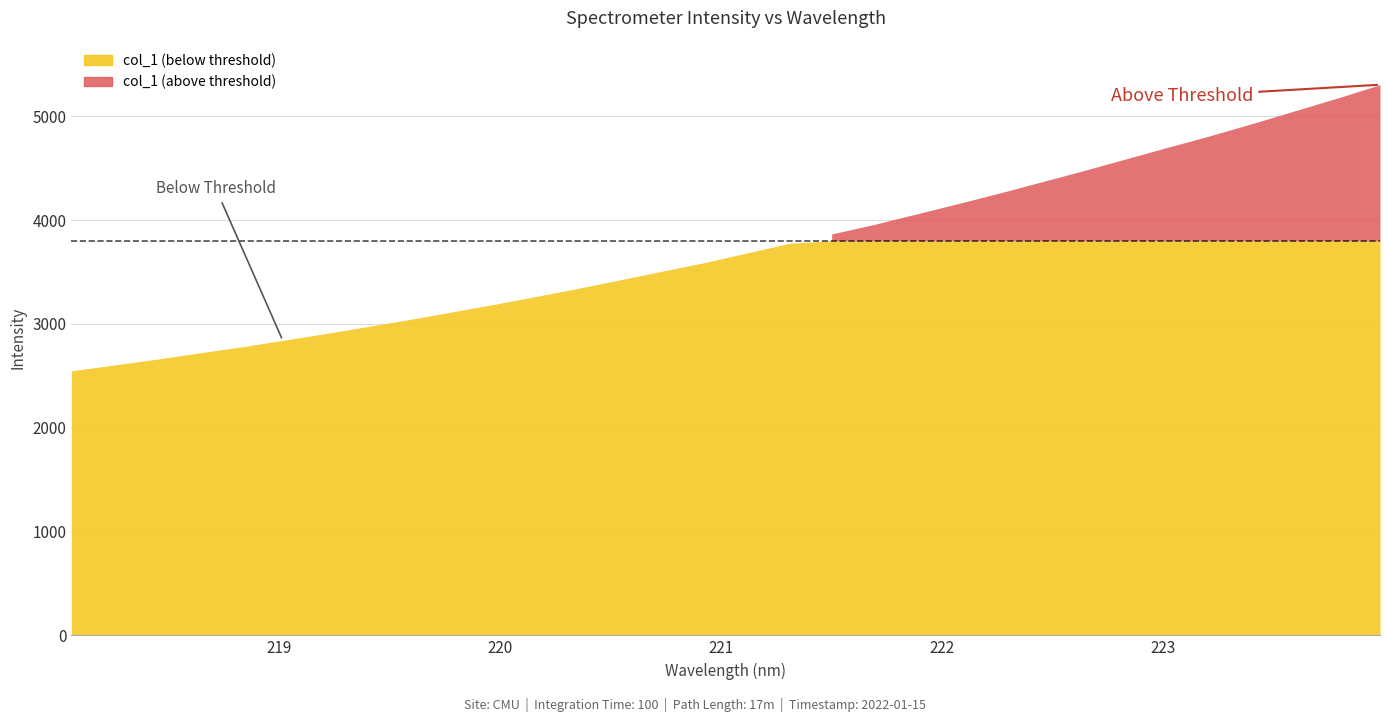

Rank the categories by value from highest to lowest.

223.9802, 223.7895, 223.5987, 223.408, 223.2172, 223.0264, 222.8355, 222.6447, 222.4538, 222.263, 222.0721, 221.8812, 221.6902, 221.4993, 221.3083, 221.1174, 220.9264, 220.7354, 220.5444, 220.3533, 220.1623, 219.9712, 219.7801, 219.589, 219.3979, 219.2067, 219.0156, 218.8244, 218.6332, 218.442, 218.2508, 218.0596